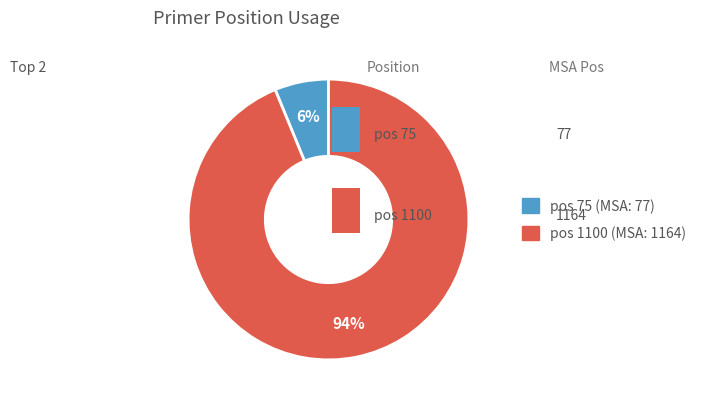

Is there a majority slice in this chart?

Yes